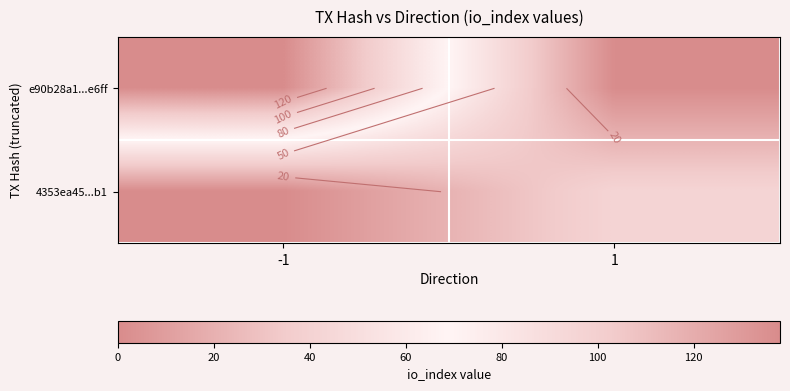

List the series in order of their peak value, lowest first.

4353ea45...b1, e90b28a1...e6ff